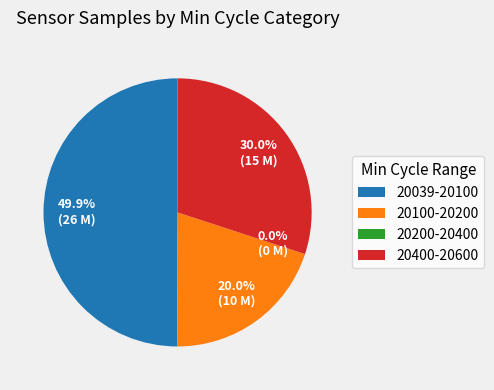

Is there any slice that represents more than half of the pie?

No